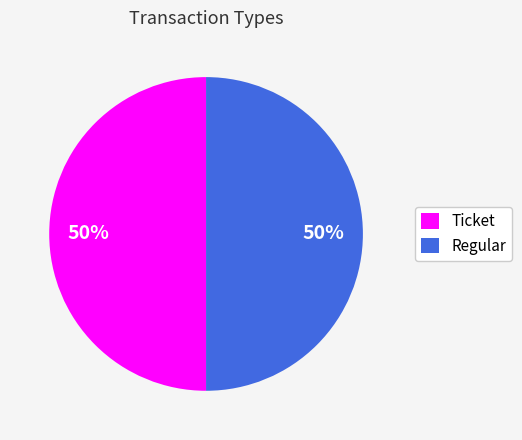

The Ticket slice represents 50% of the pie. True or false?

True